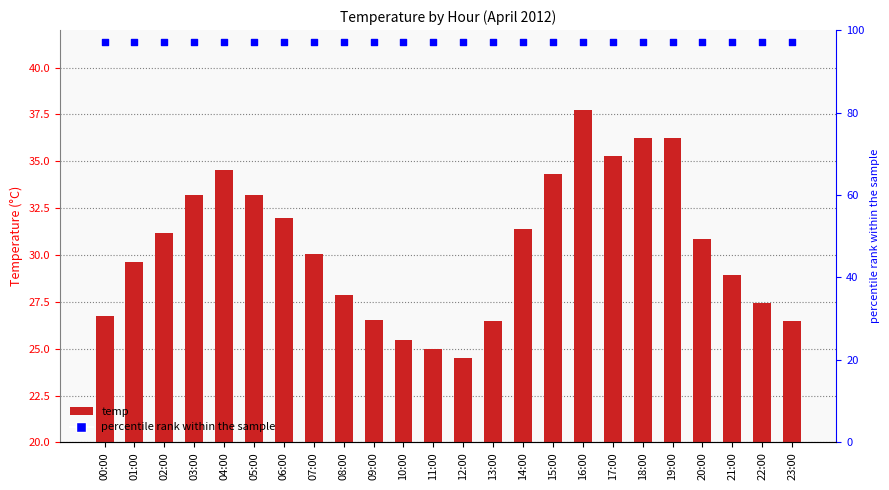

What is the total value across all series at 16:00?

134.7